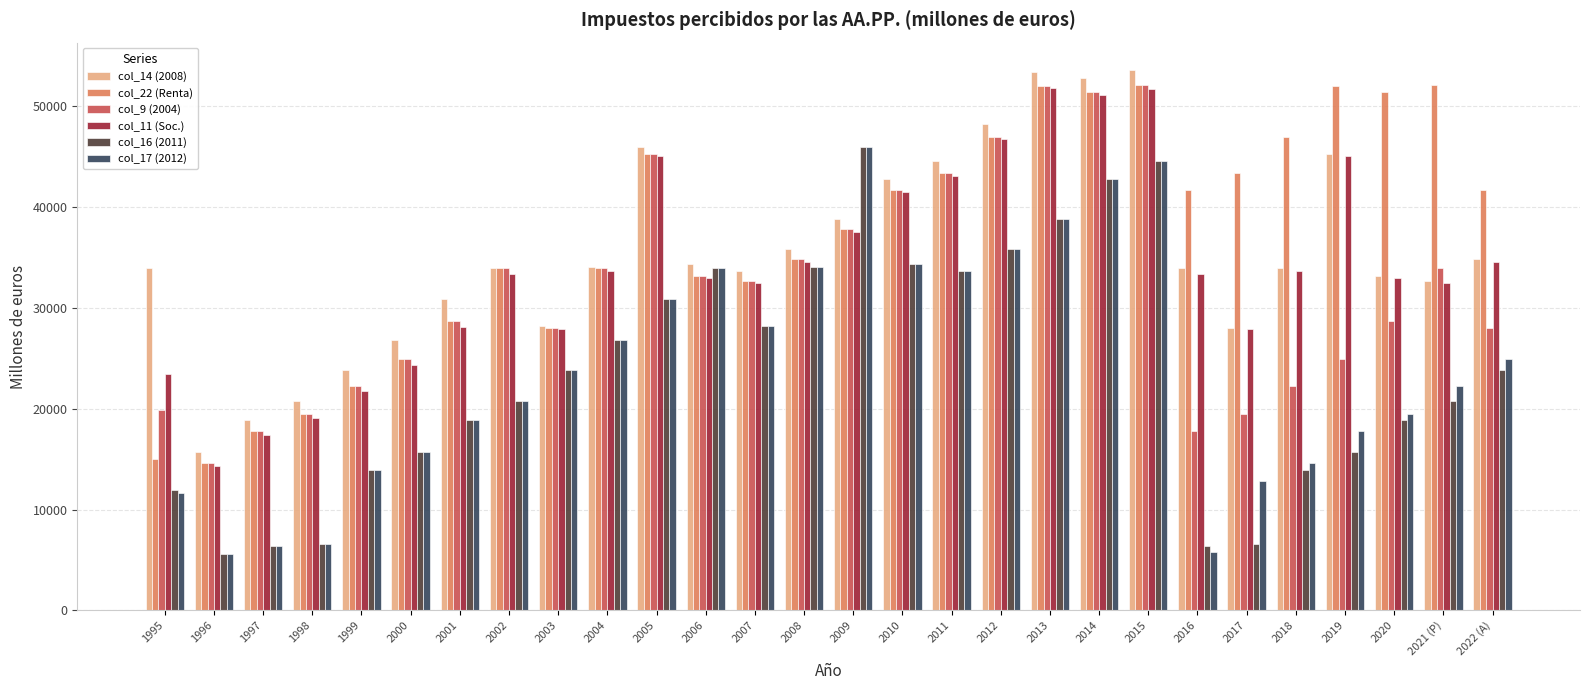

The col_9 (2004) series shows 33141 at 2006. True or false?

True